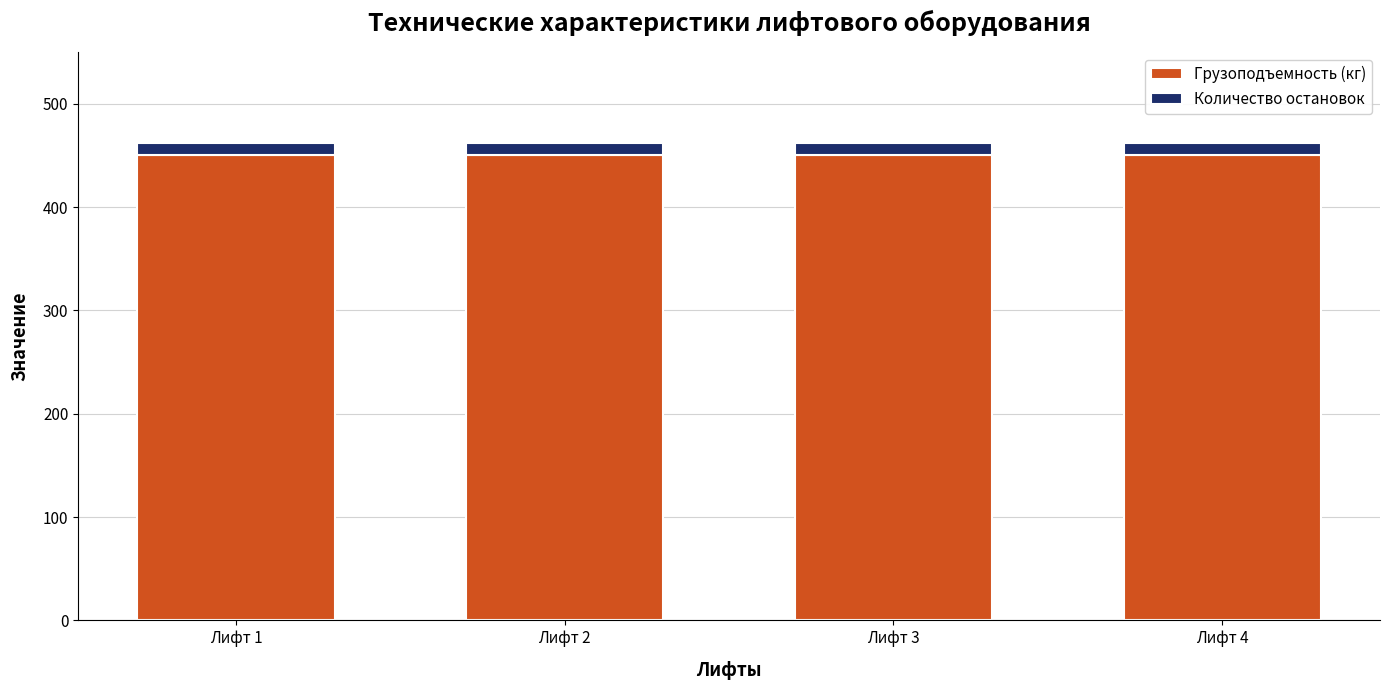

What is the total value across all series at Лифт 4?

462